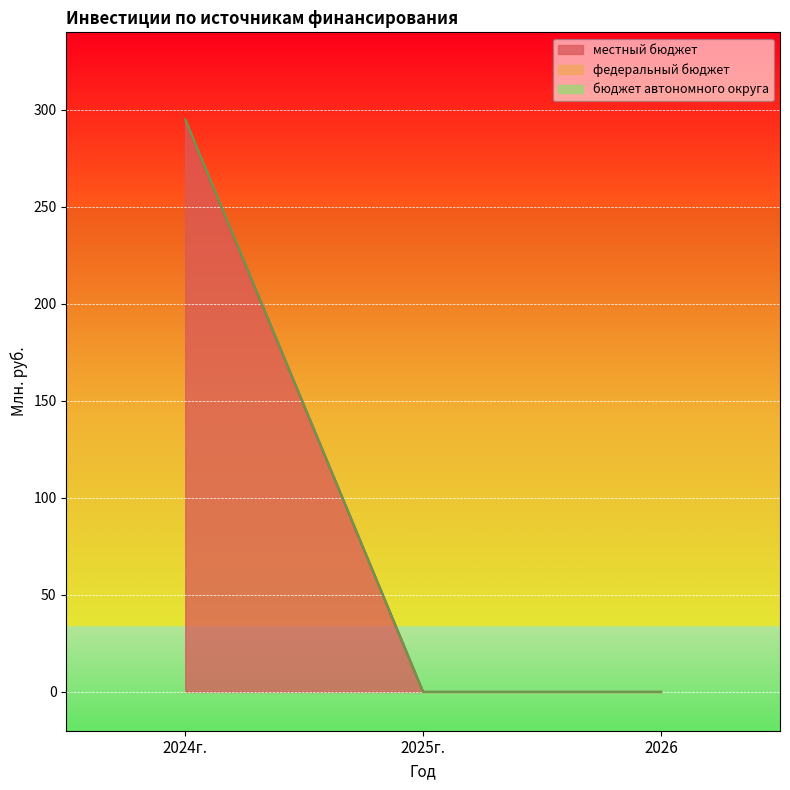

Does the chart display data point markers on the line(s)?

No